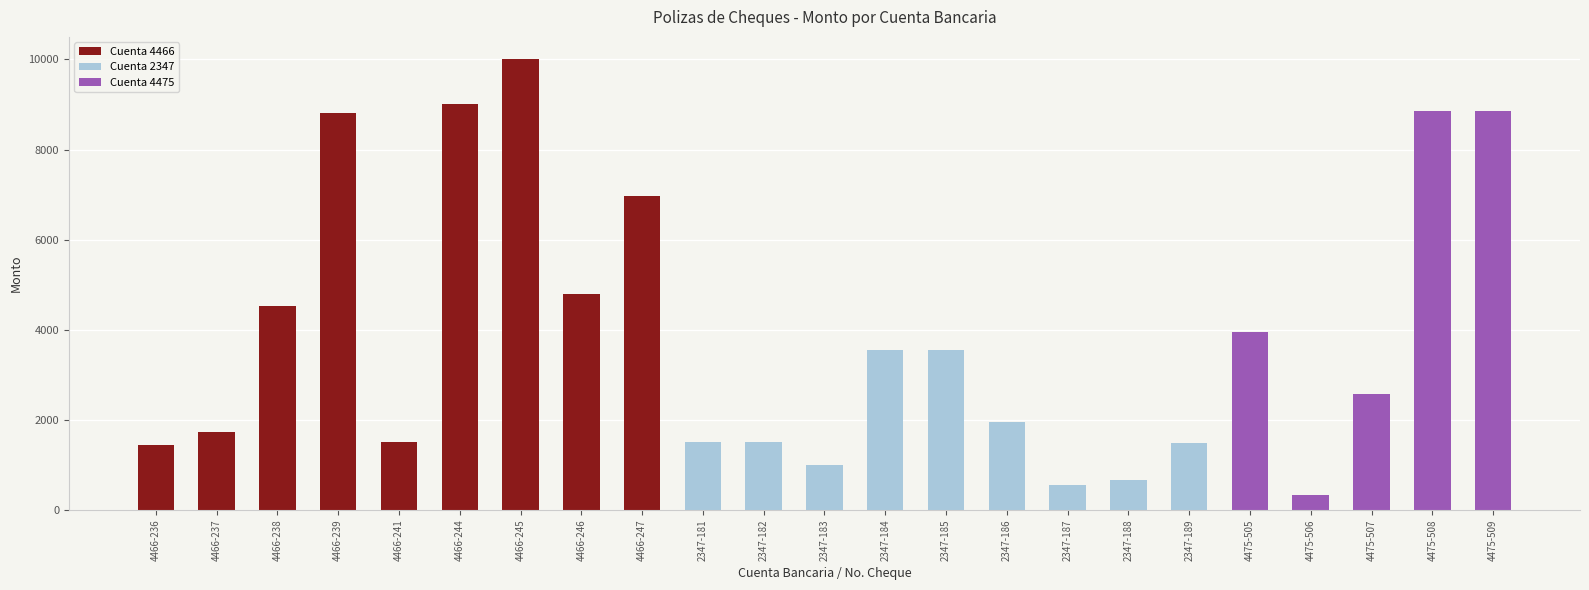

What is the label of the 9th bar from the left?

4466-247